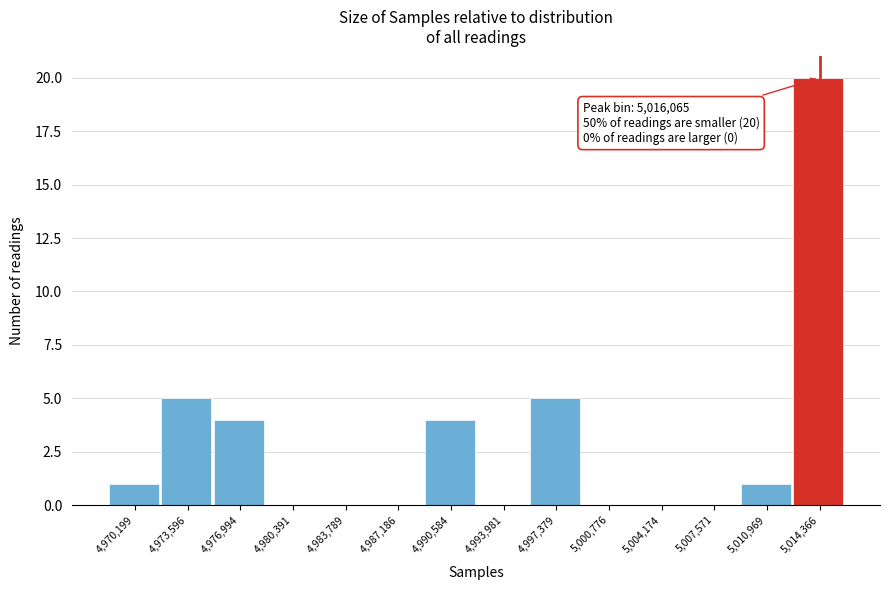

Reading left to right, what are all the values shown in this chart?

4,970,199=1	4,973,596=5	4,976,994=4	4,980,391=0	4,983,789=0	4,987,186=0	4,990,584=4	4,993,981=0	4,997,379=5	5,000,776=0	5,004,174=0	5,007,571=0	5,010,969=1	5,014,366=20